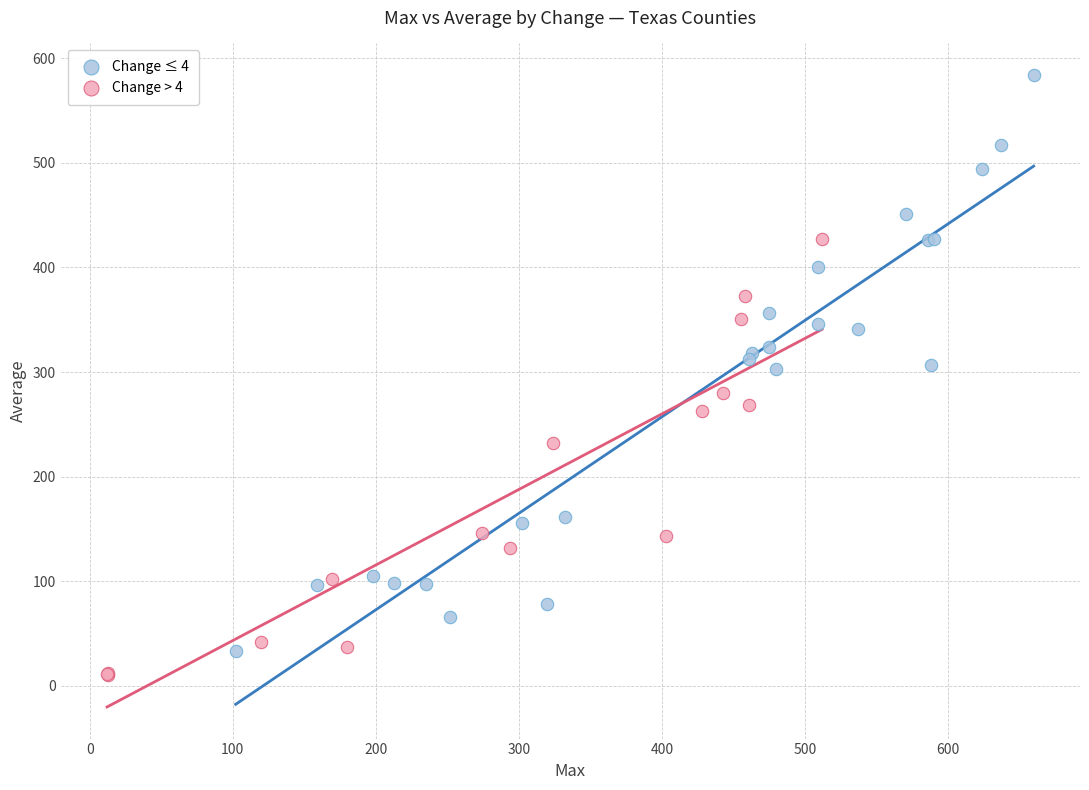

Which series reaches the maximum Y coordinate?

Change ≤ 4